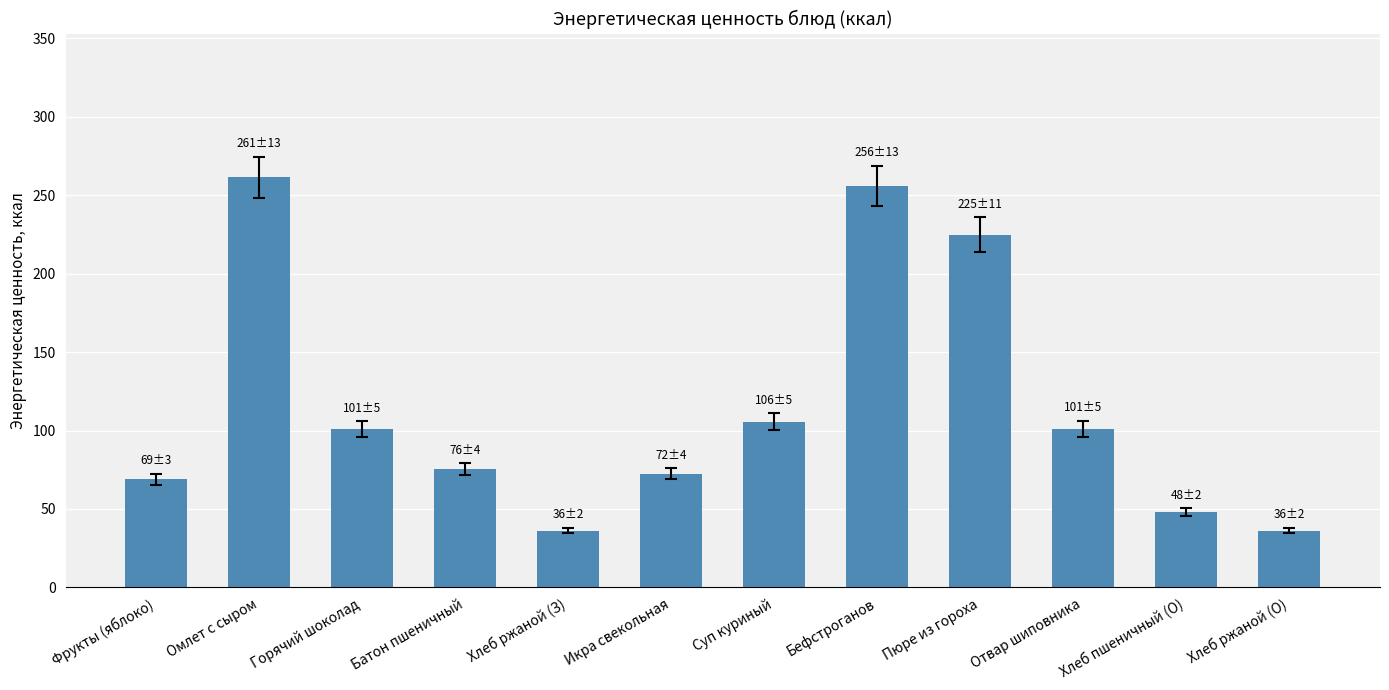

What is the label of the 12th bar from the left?

Хлеб ржаной (О)